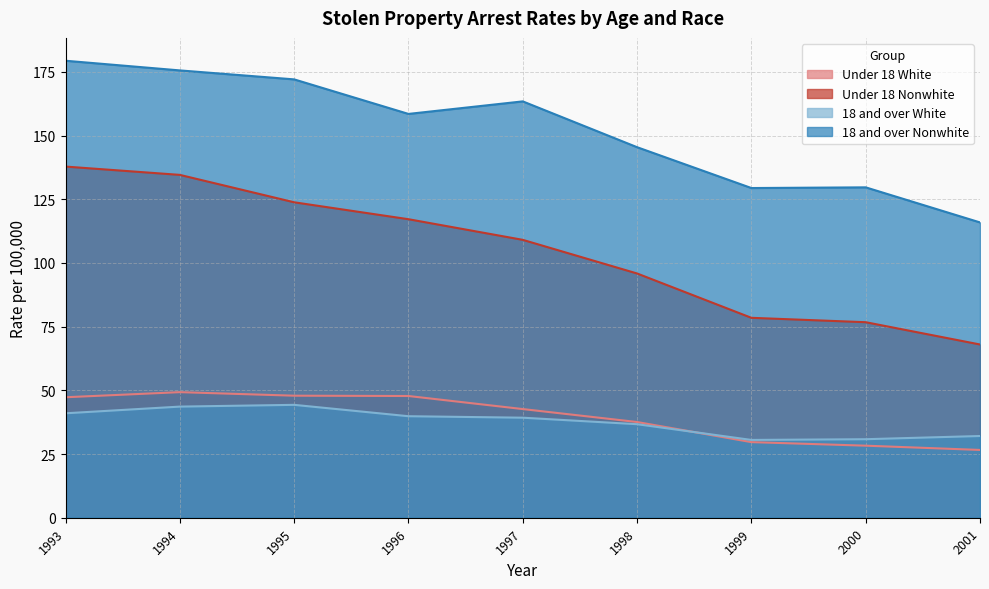

Which has a higher value, 1994 or 1993?

1994